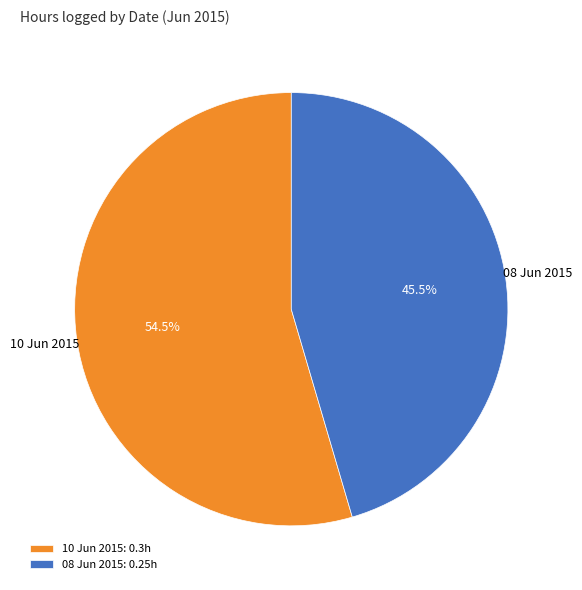

Does 08 Jun 2015 account for over 50% of the chart?

No